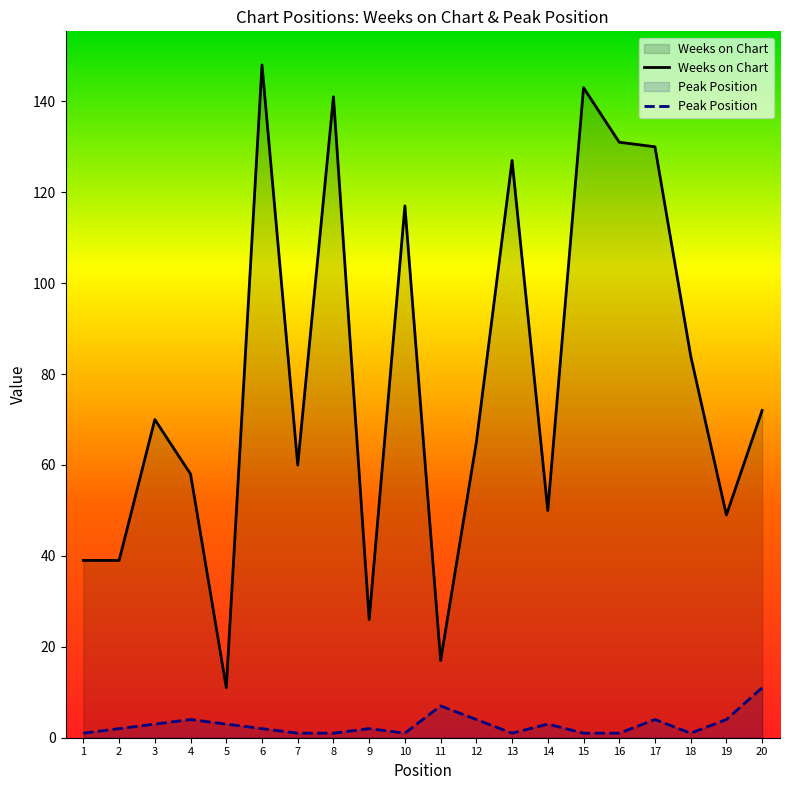

What is the value of the Peak Position point at the 14th from the left?

3